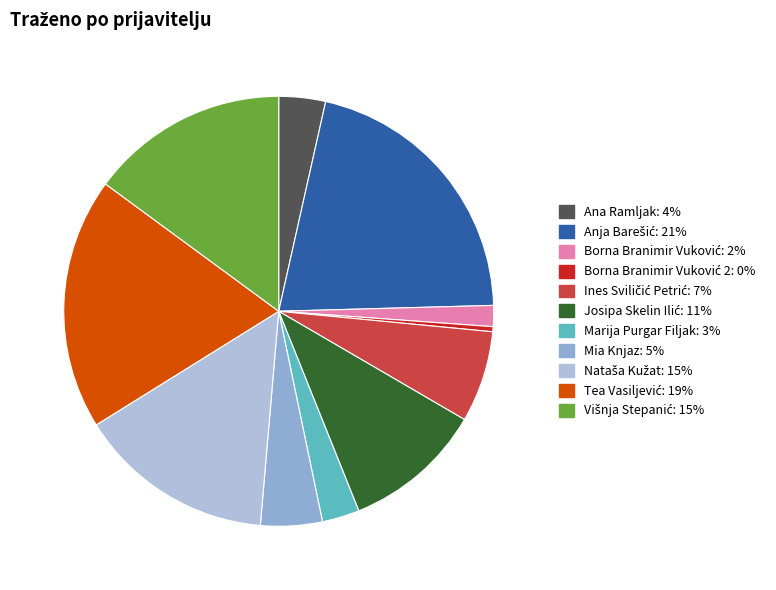

Which category has the smallest portion of the pie?

Borna Branimir Vuković 2